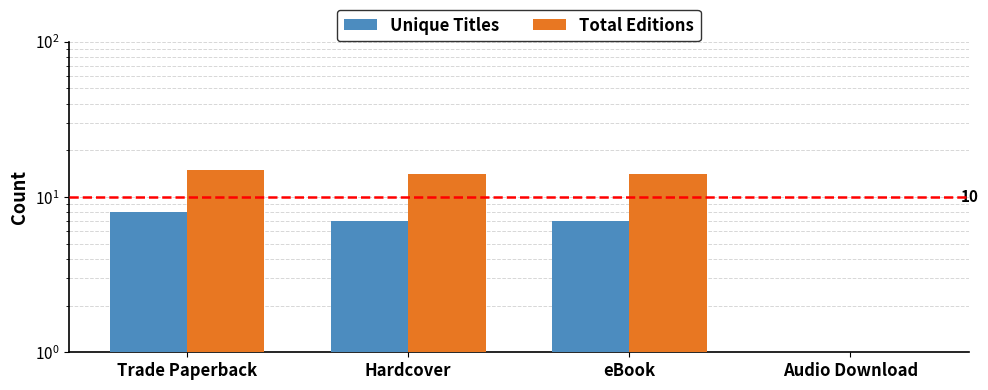

The Unique Titles series shows 11 at Hardcover. True or false?

False